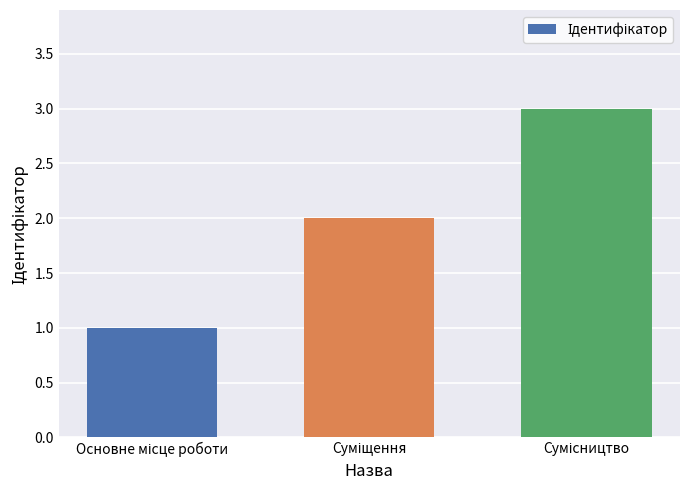

What is the sum of all values?

6